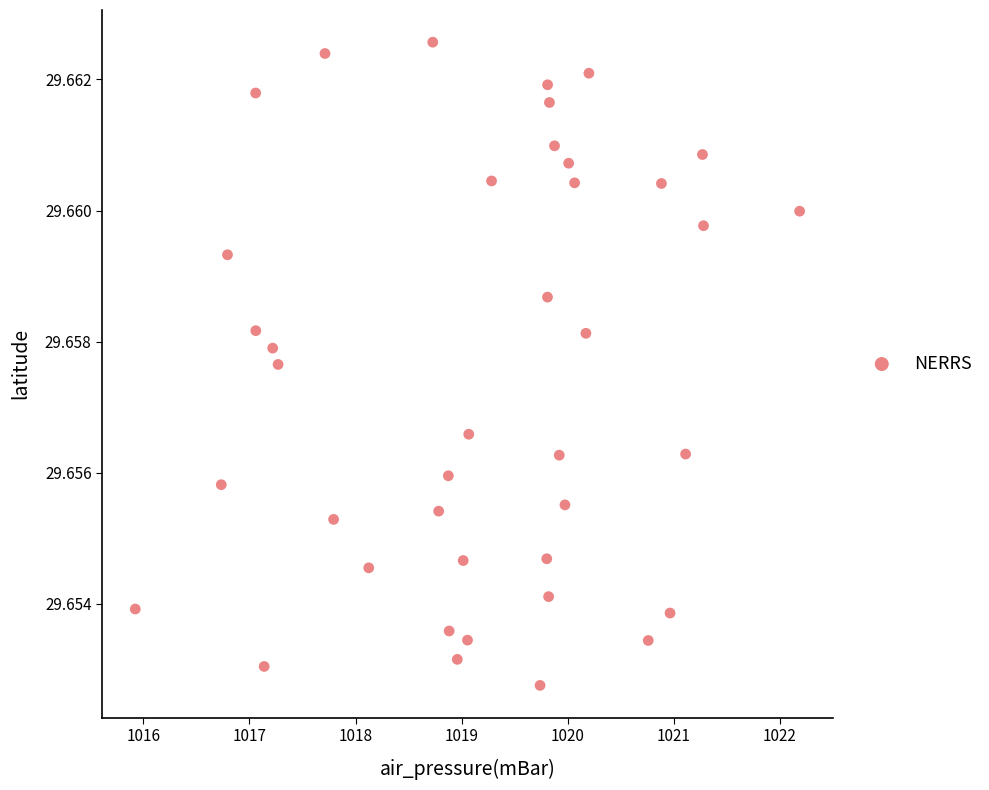

What is the range of X values (max minus min)?

6.3